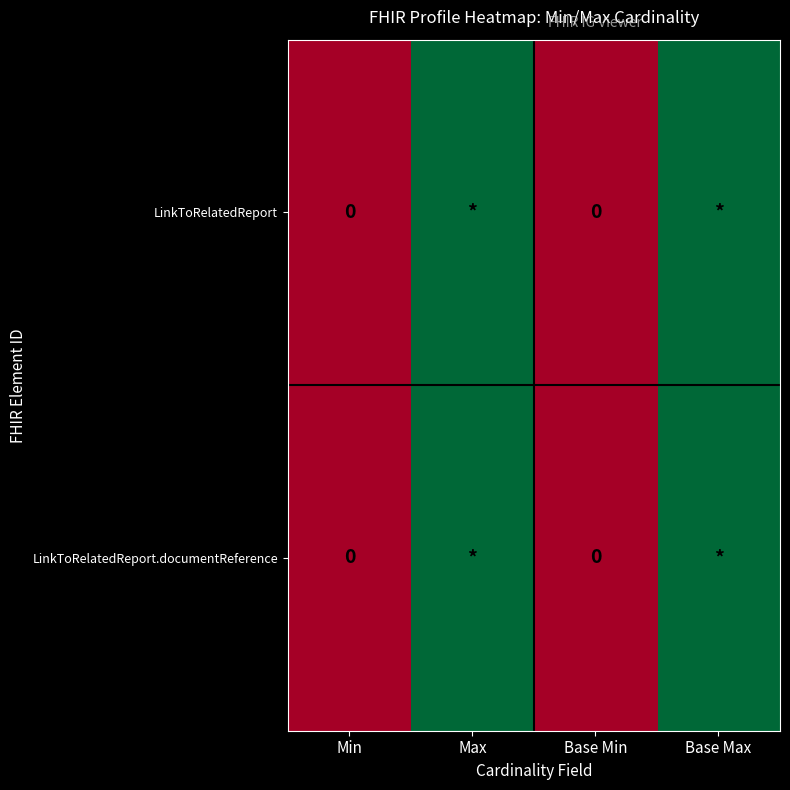

Count the number of categories in the chart.

4